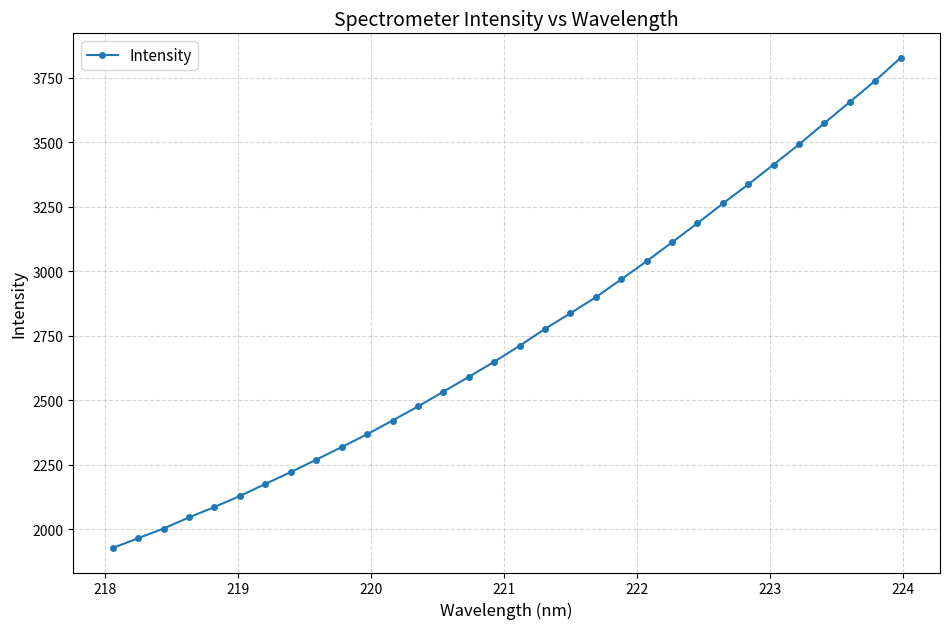

What is the difference between the second highest and second lowest values?

1772.6